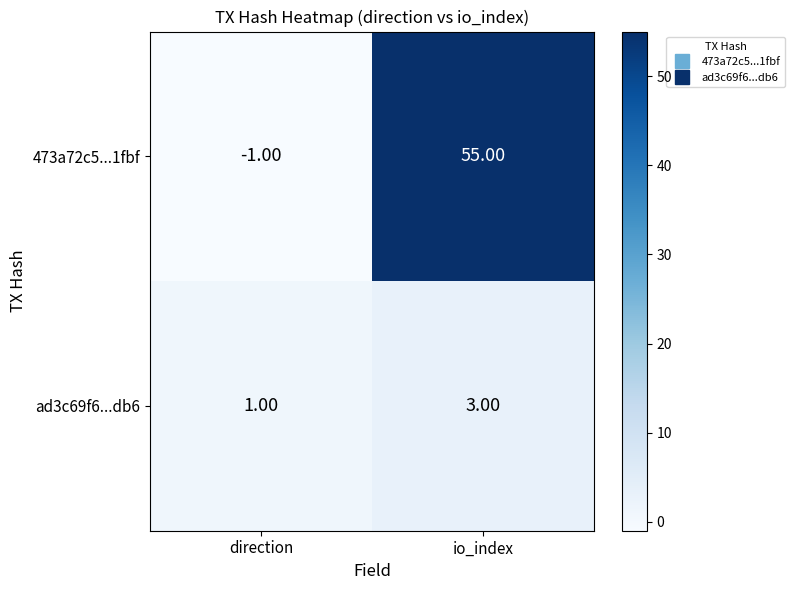

What is the total value across all series at io_index?

58